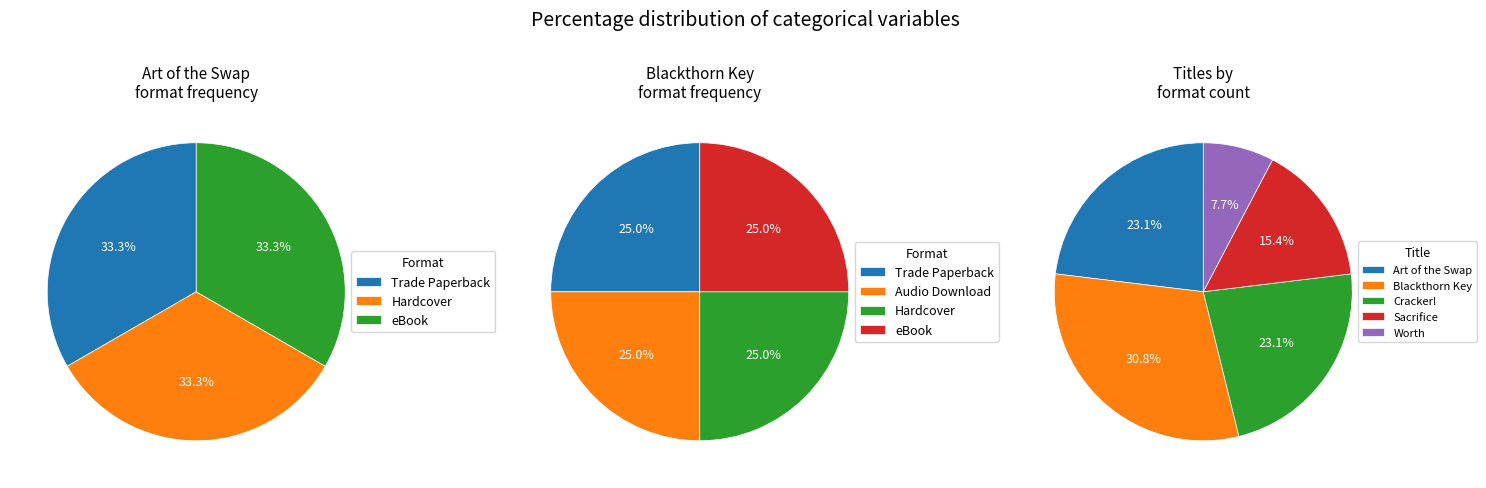

Approximately how many times larger is the value at Sacrifice compared to Cracker!?

0.7